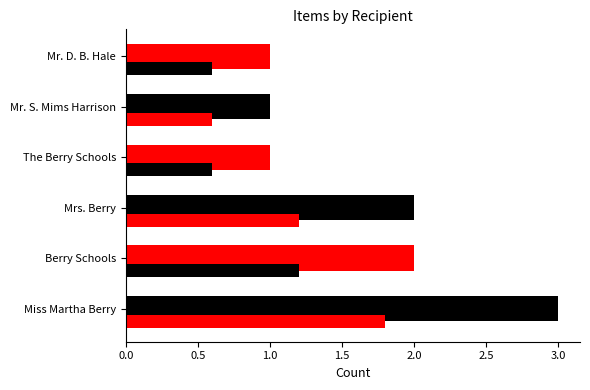

How many distinct data groups are displayed?

2